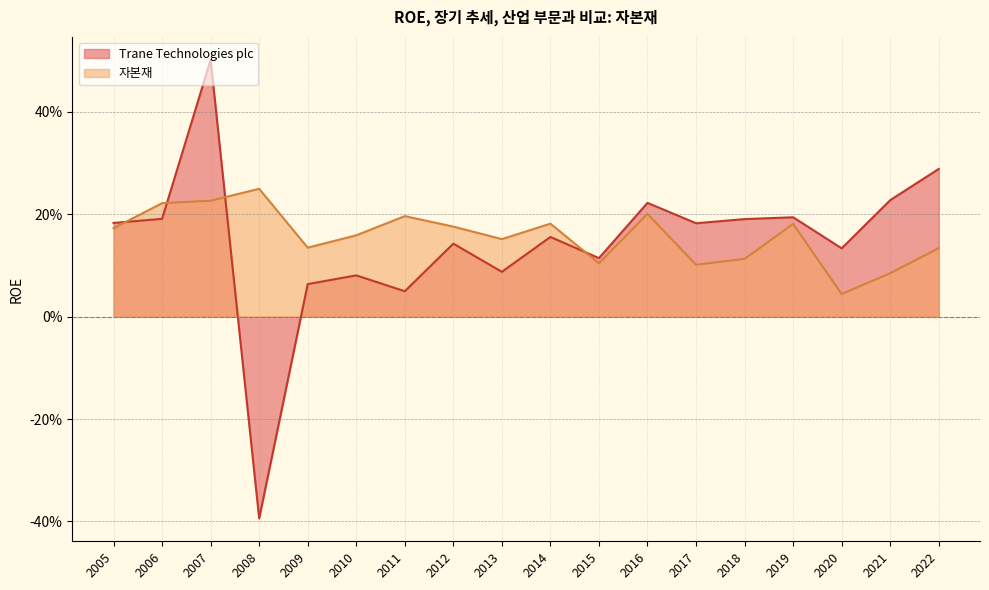

Which category has the lowest value across all series?

2008